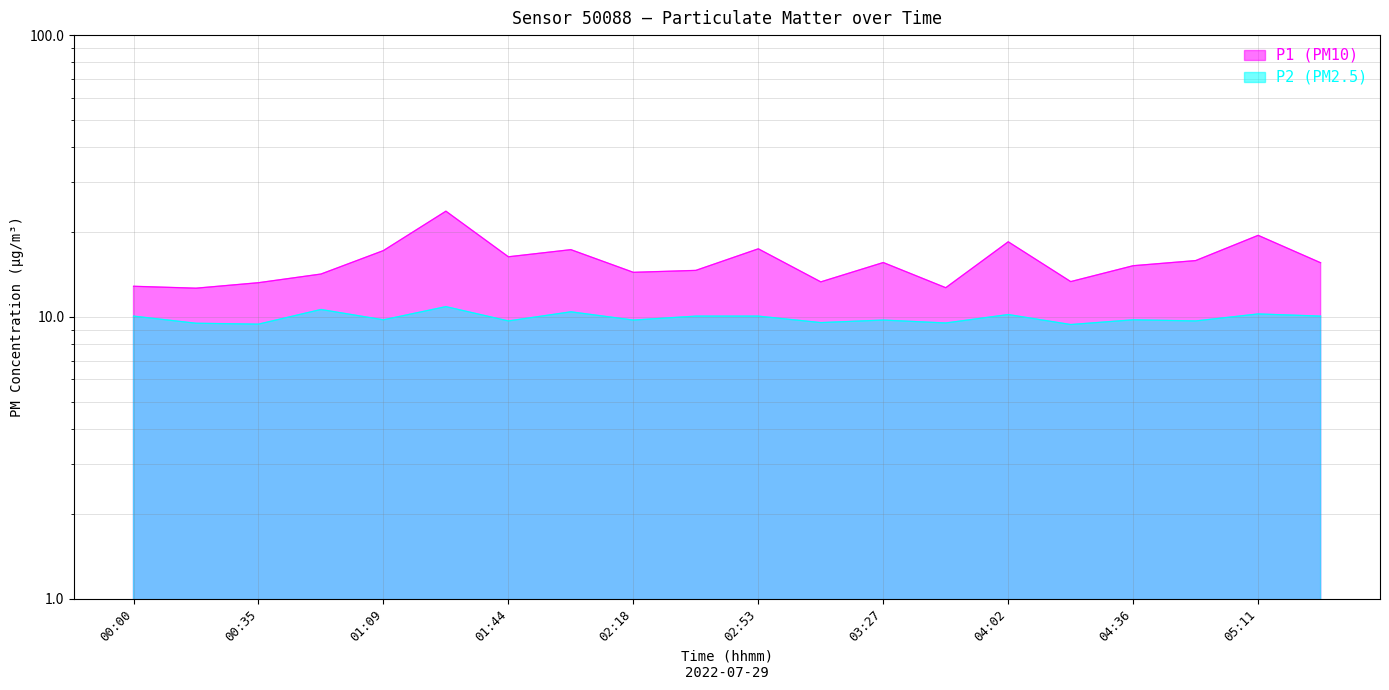

What is the difference between the P1 (PM10) values at 04:19 and 02:01?

4.0